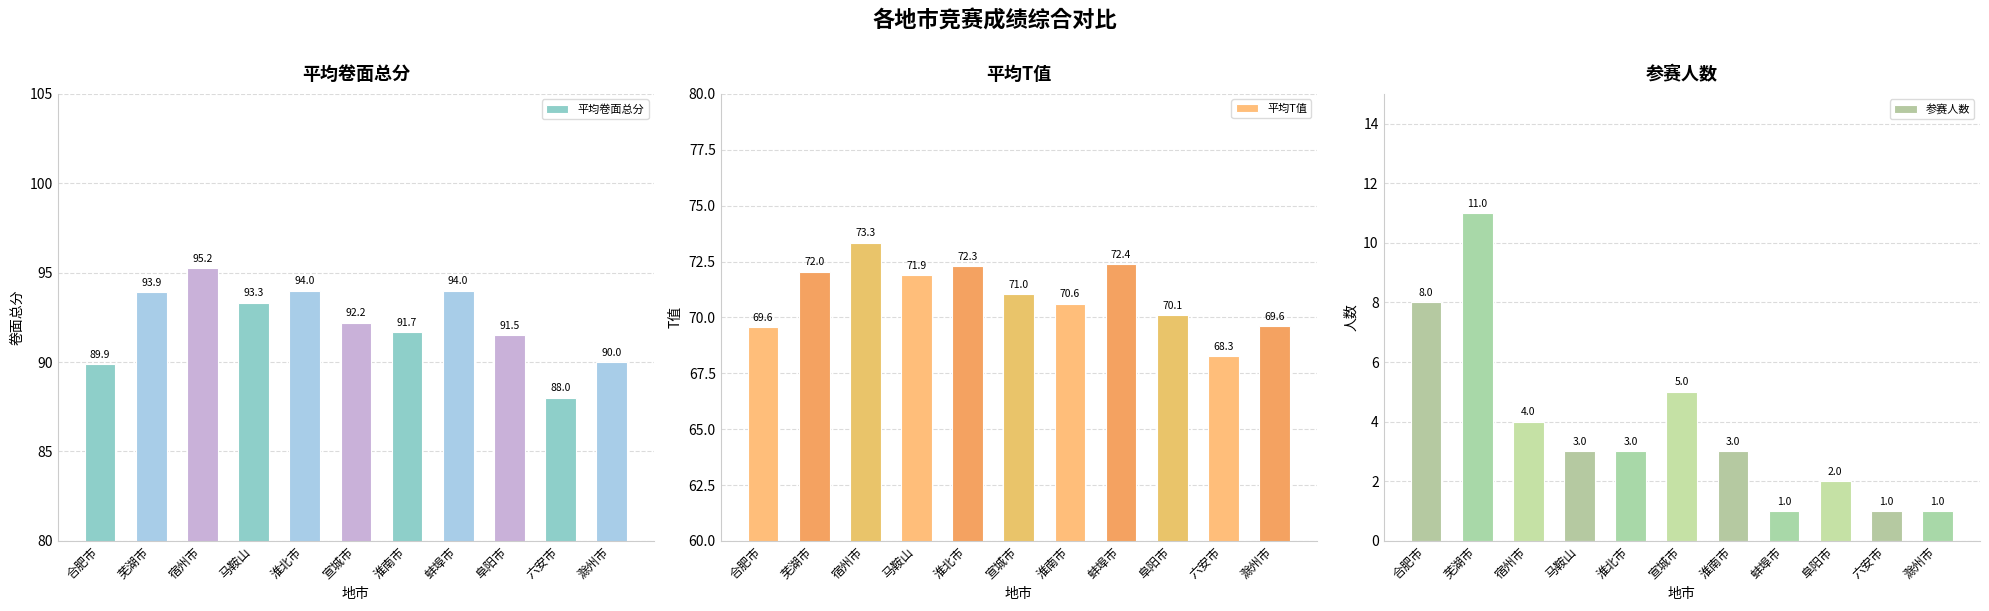

What is the sum of all 参赛人数 values?

42